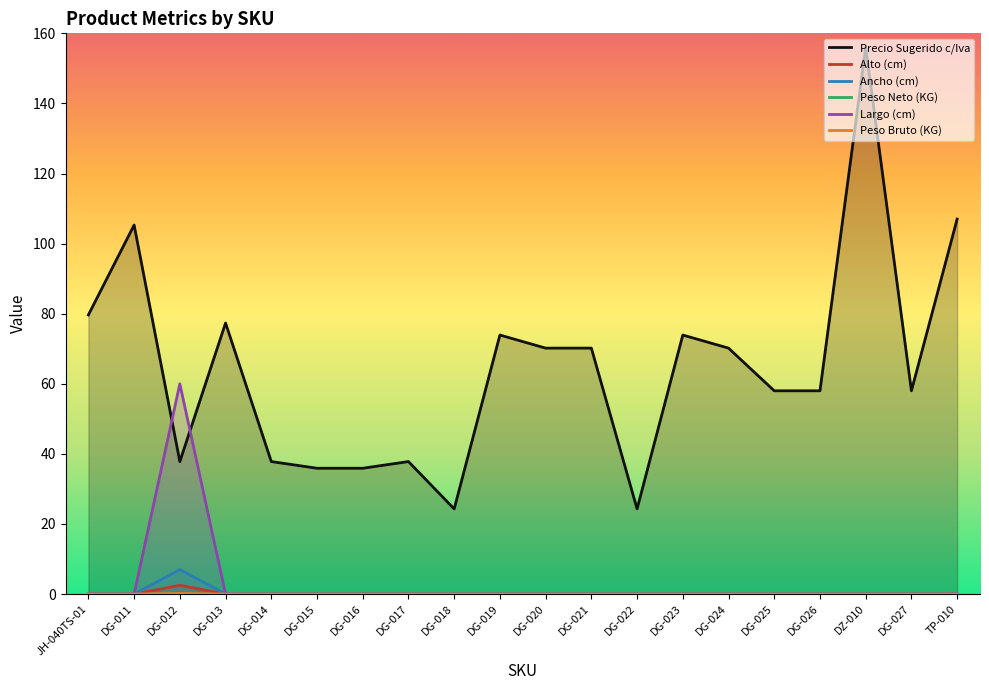

What are all the series names shown in the legend?

Precio Sugerido c/Iva, Alto (cm), Ancho (cm), Peso Neto (KG), Largo (cm), Peso Bruto (KG)